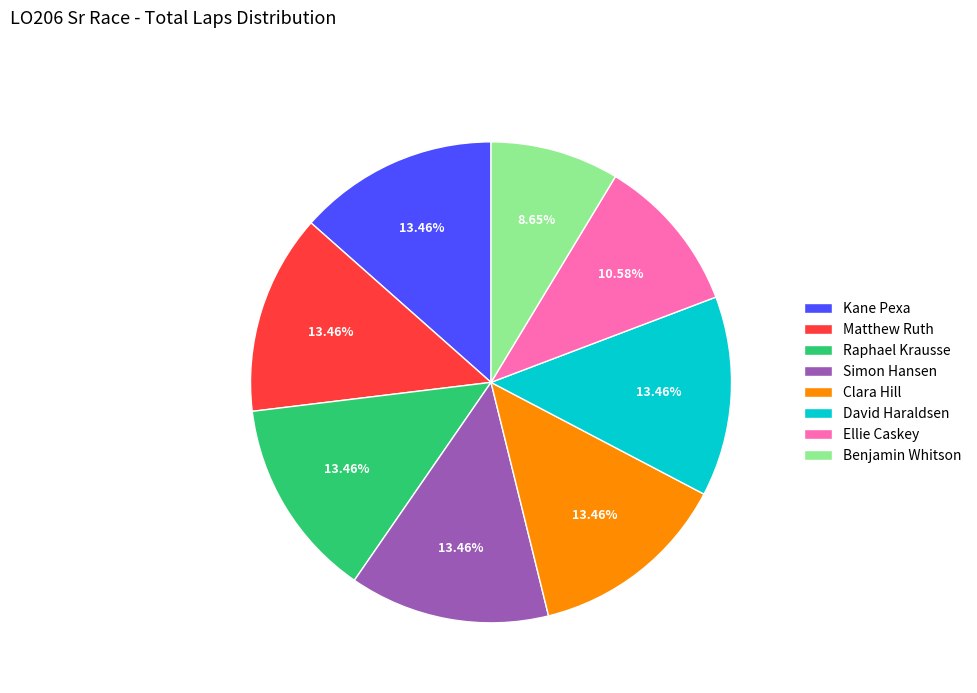

What percentage is the Clara Hill slice, to the nearest percent?

13%